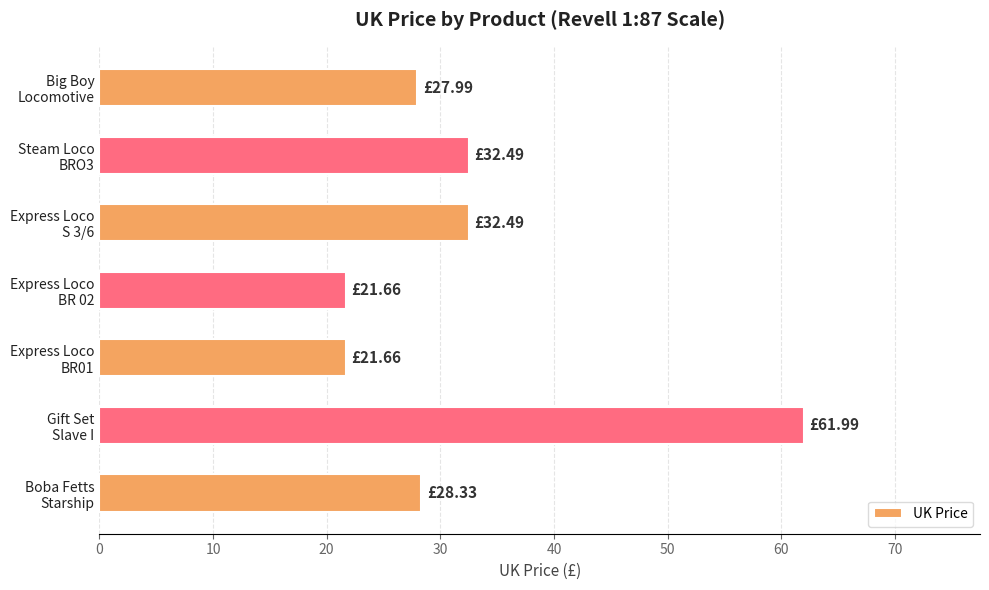

What is the sum of all values?

226.6